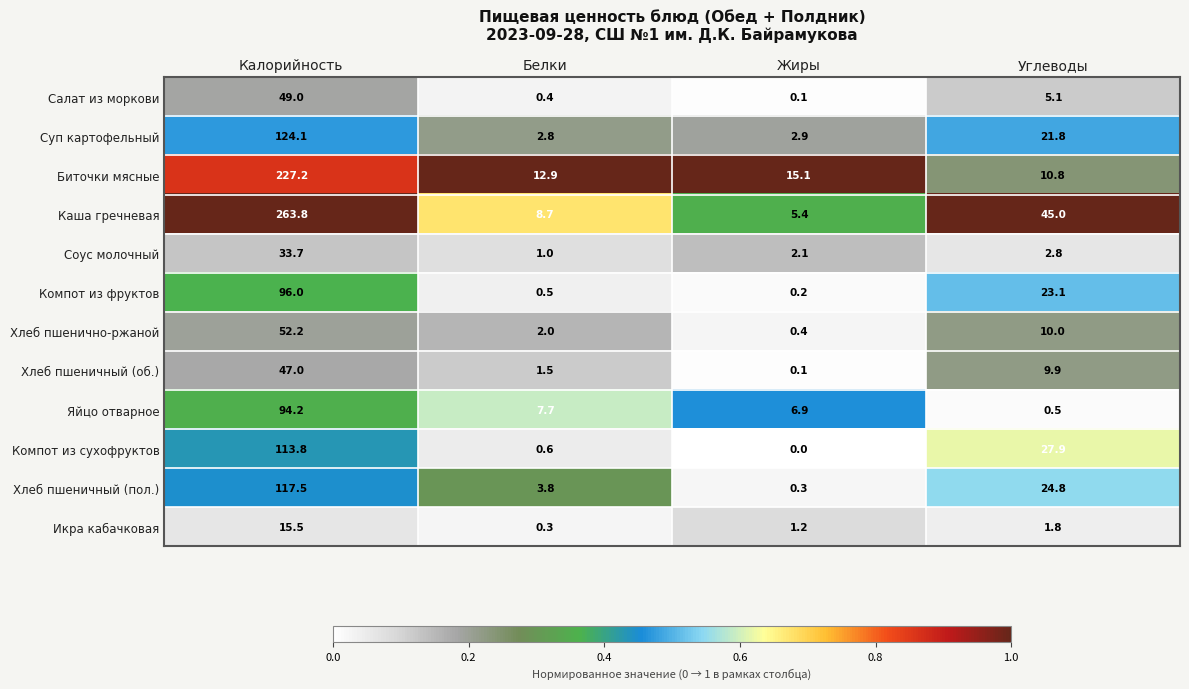

Rank the series at Углеводы from lowest to highest value.

Яйцо отварное, Икра кабачковая, Соус молочный, Салат из моркови, Хлеб пшеничный (об.), Хлеб пшенично-ржаной, Биточки мясные, Суп картофельный, Компот из фруктов, Хлеб пшеничный (пол.), Компот из сухофруктов, Каша гречневая